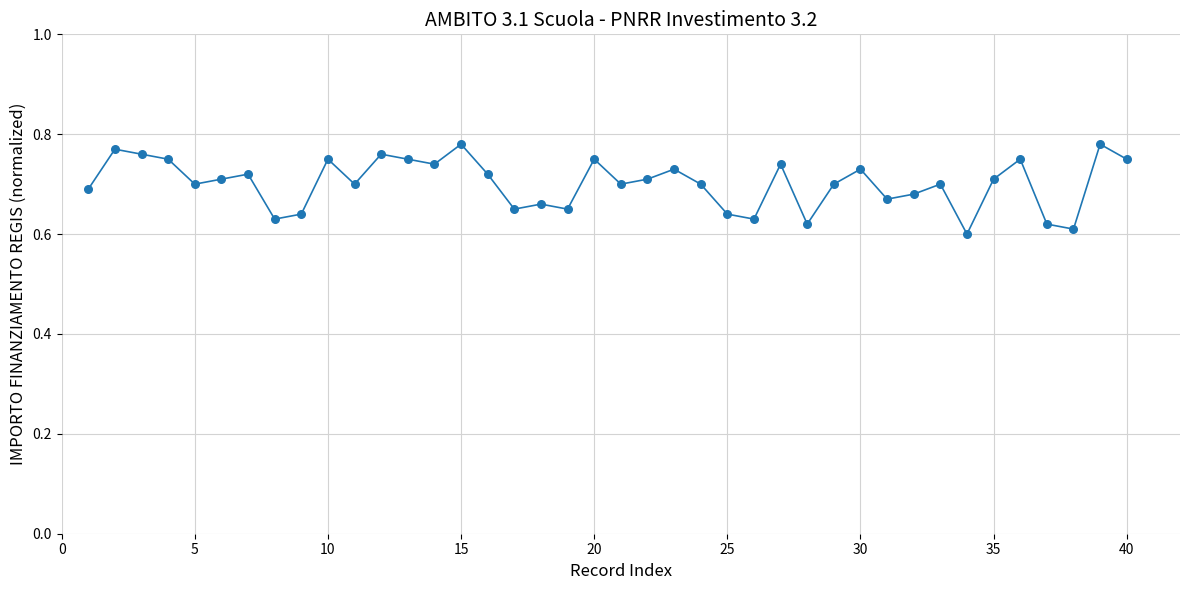

What is the range of X values (max minus min)?

39.0